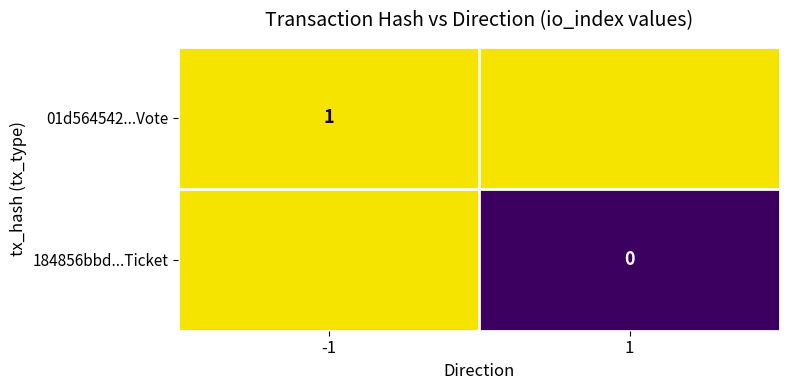

True or false: 01d564542...Vote has a value of 2 at -1.

False